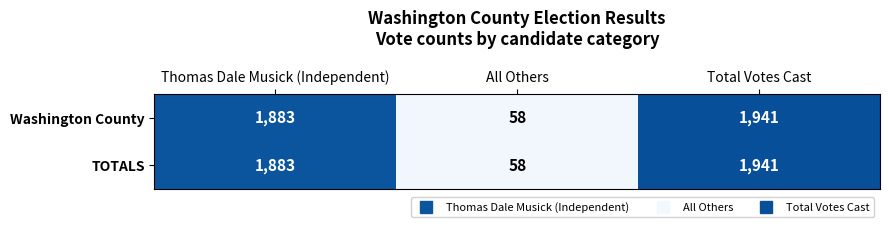

Which category has the highest value in the Washington County series?

Total Votes Cast